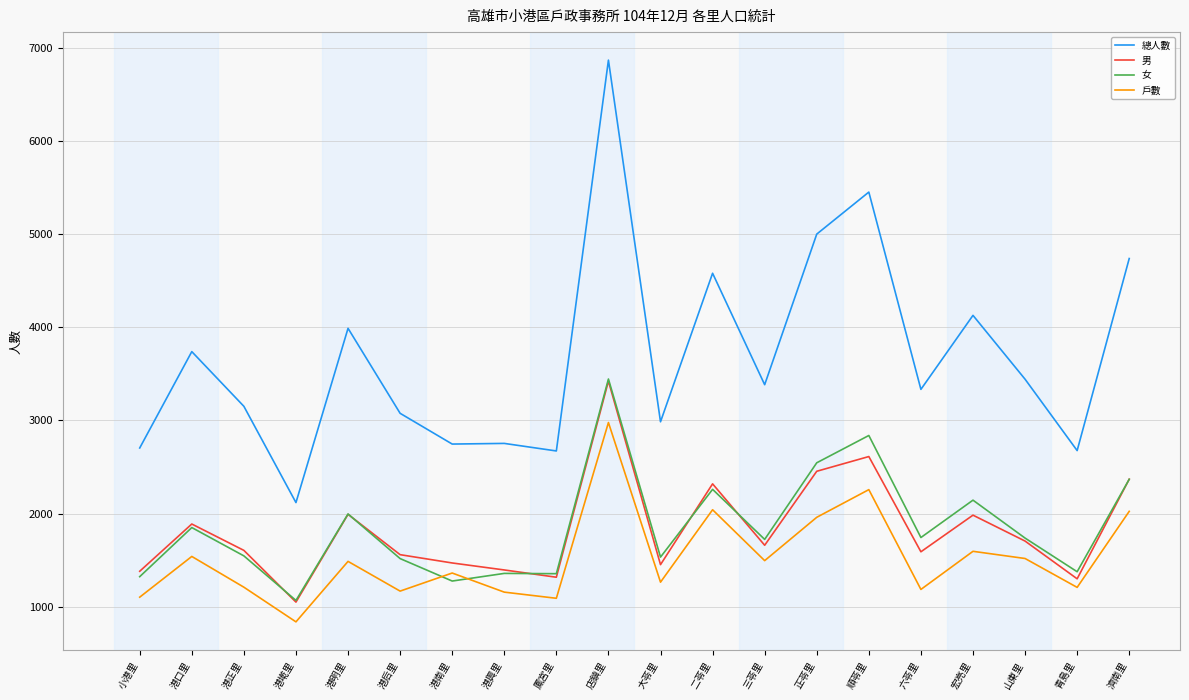

The value of 男 at 港后里 is 333. True or false?

False